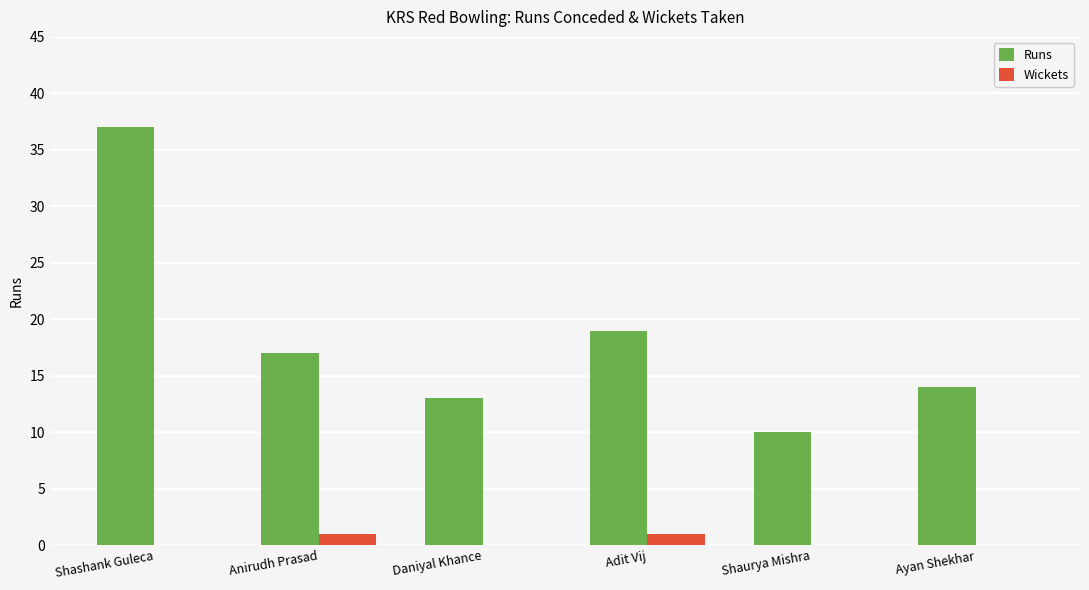

Is the value of Wickets at Daniyal Khance greater than the value of Runs at Adit Vij?

No